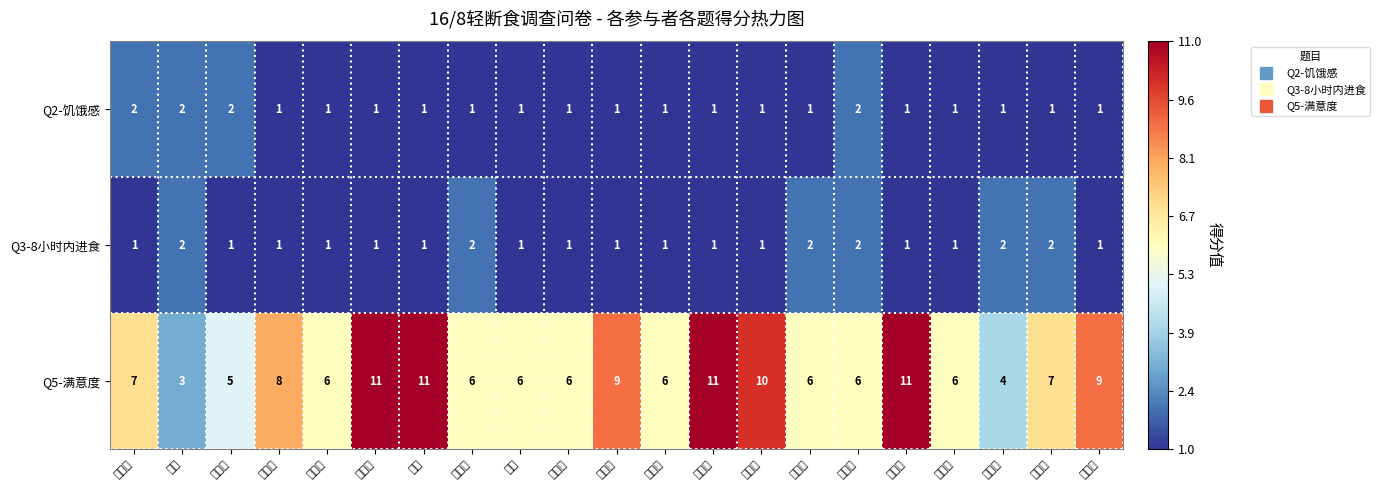

Reading left to right, what are all the values shown in this chart?

Q2-饥饿感: 梁坅琦=2	张娜=2	郭原雪=2	王凯阳=1	段舒婷=1	郝楚圆=1	徐梁=1	李佳彦=1	田园=1	张月圆=1	茶树油=1	郭一辰=1	于凤露=1	邓文龙=1	窦胜宁=1	肖一帆=2	马国宁=1	蔡鑫峰=1	简稳稳=1	刘欣洋=1	钱婧暄=1
Q3-8小时内进食: 梁坅琦=1	张娜=2	郭原雪=1	王凯阳=1	段舒婷=1	郝楚圆=1	徐梁=1	李佳彦=2	田园=1	张月圆=1	茶树油=1	郭一辰=1	于凤露=1	邓文龙=1	窦胜宁=2	肖一帆=2	马国宁=1	蔡鑫峰=1	简稳稳=2	刘欣洋=2	钱婧暄=1
Q5-满意度: 梁坅琦=7	张娜=3	郭原雪=5	王凯阳=8	段舒婷=6	郝楚圆=11	徐梁=11	李佳彦=6	田园=6	张月圆=6	茶树油=9	郭一辰=6	于凤露=11	邓文龙=10	窦胜宁=6	肖一帆=6	马国宁=11	蔡鑫峰=6	简稳稳=4	刘欣洋=7	钱婧暄=9